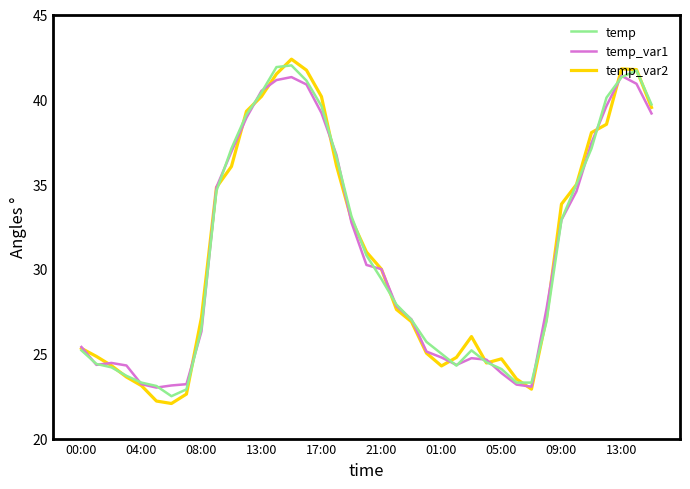

Which series has the largest range (max minus min)?

temp_var2